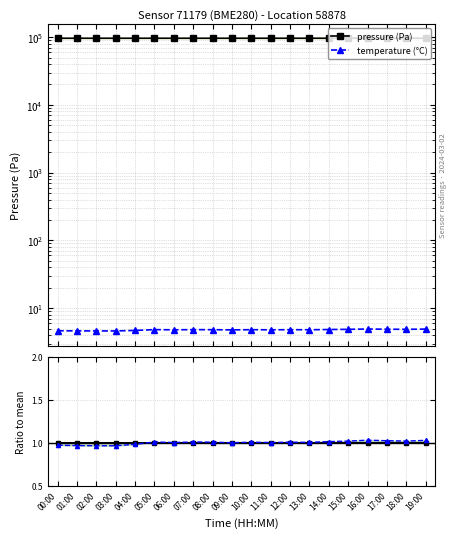

Reading left to right, list all the values displayed in this chart.

pressure (Pa): 00:00=96220.5	01:00=96214.8	02:00=96218.7	03:00=96214.0	04:00=96207.4	05:00=96212.9	06:00=96198.3	07:00=96208.3	08:00=96212.1	09:00=96207.6	10:00=96206.0	11:00=96214.4	12:00=96201.4	13:00=96218.7	14:00=96216.7	15:00=96215.8	16:00=96215.3	17:00=96218.1	18:00=96215.8	19:00=96207.7
temperature (°C): 00:00=4.6	01:00=4.6	02:00=4.6	03:00=4.6	04:00=4.7	05:00=4.8	06:00=4.8	07:00=4.8	08:00=4.8	09:00=4.8	10:00=4.8	11:00=4.8	12:00=4.8	13:00=4.8	14:00=4.8	15:00=4.9	16:00=4.9	17:00=4.9	18:00=4.9	19:00=4.9
pressure ratio: 00:00=1.0	01:00=1.0	02:00=1.0	03:00=1.0	04:00=1.0	05:00=1.0	06:00=1.0	07:00=1.0	08:00=1.0	09:00=1.0	10:00=1.0	11:00=1.0	12:00=1.0	13:00=1.0	14:00=1.0	15:00=1.0	16:00=1.0	17:00=1.0	18:00=1.0	19:00=1.0
temperature ratio: 00:00=1.0	01:00=1.0	02:00=1.0	03:00=1.0	04:00=1.0	05:00=1.0	06:00=1.0	07:00=1.0	08:00=1.0	09:00=1.0	10:00=1.0	11:00=1.0	12:00=1.0	13:00=1.0	14:00=1.0	15:00=1.0	16:00=1.0	17:00=1.0	18:00=1.0	19:00=1.0